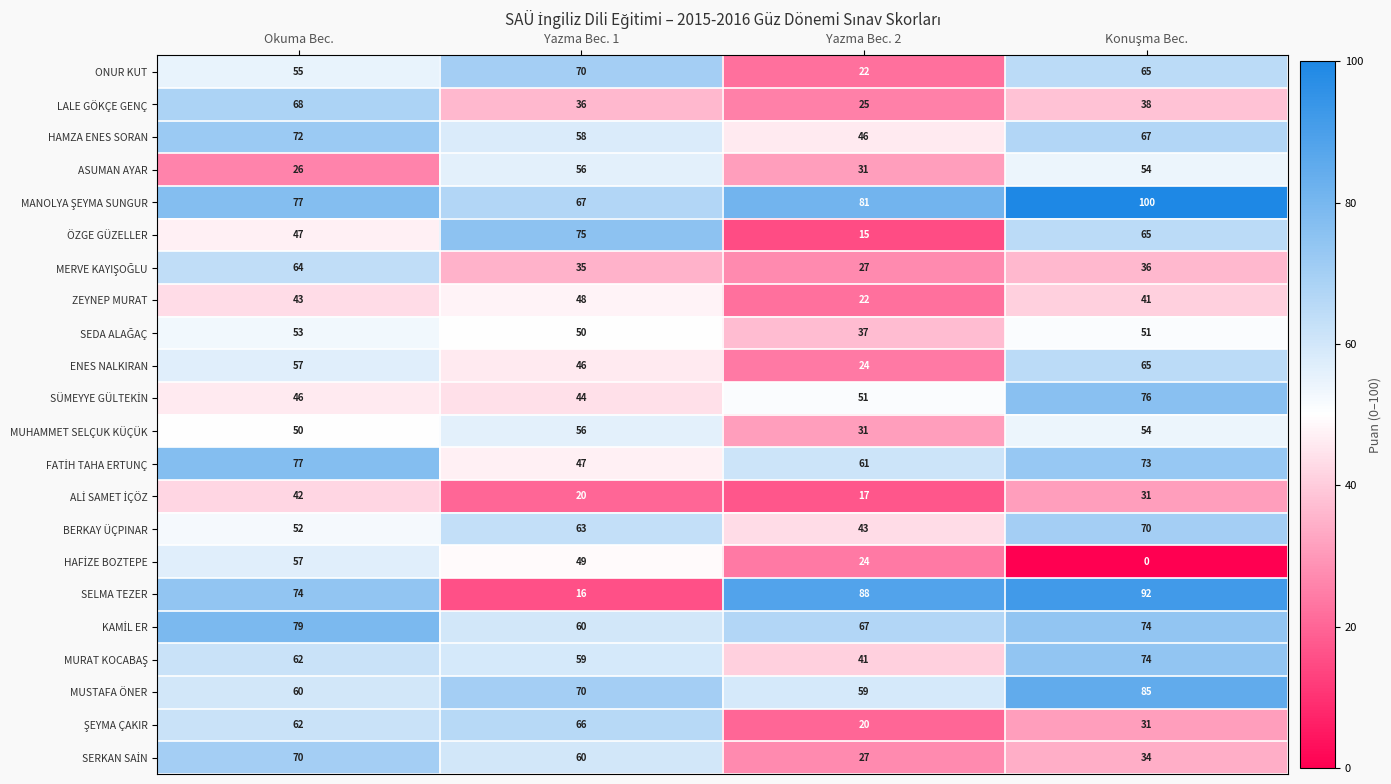

Which series has the largest range (max minus min)?

SELMA TEZER